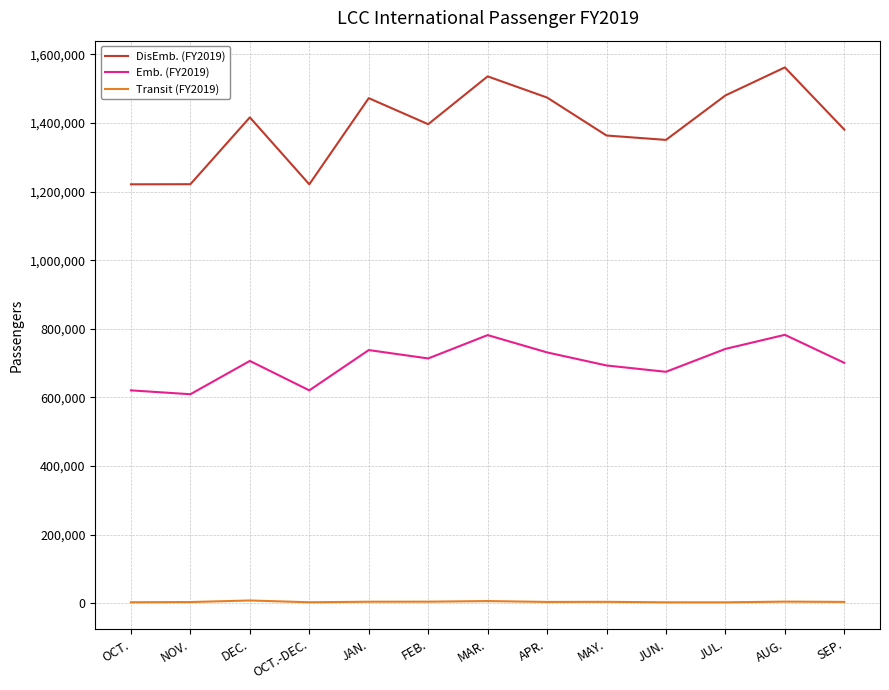

True or false: Transit (FY2019) and Emb. (FY2019) cross at least once.

False